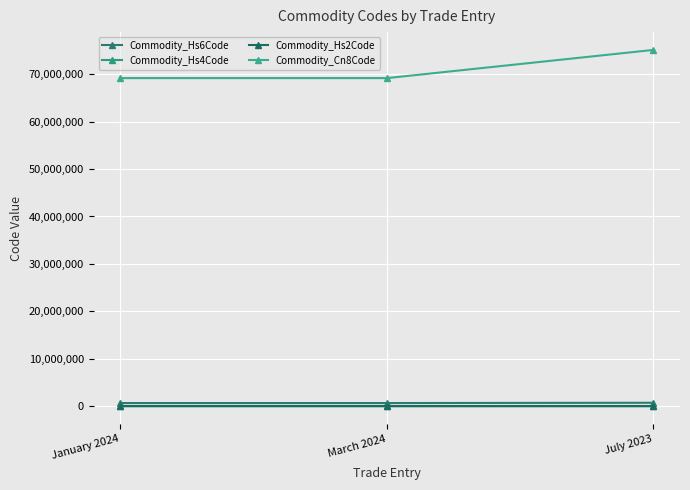

What is the difference between the highest and lowest values at July 2023?

75088925